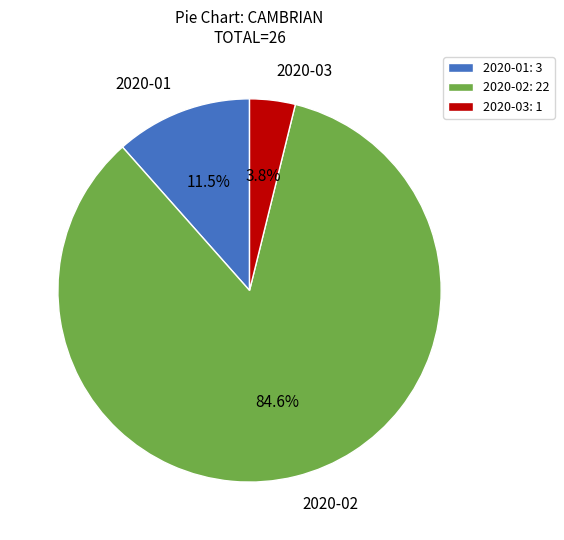

To the nearest percent, what is the combined percentage of 2020-01 and 2020-03?

15%